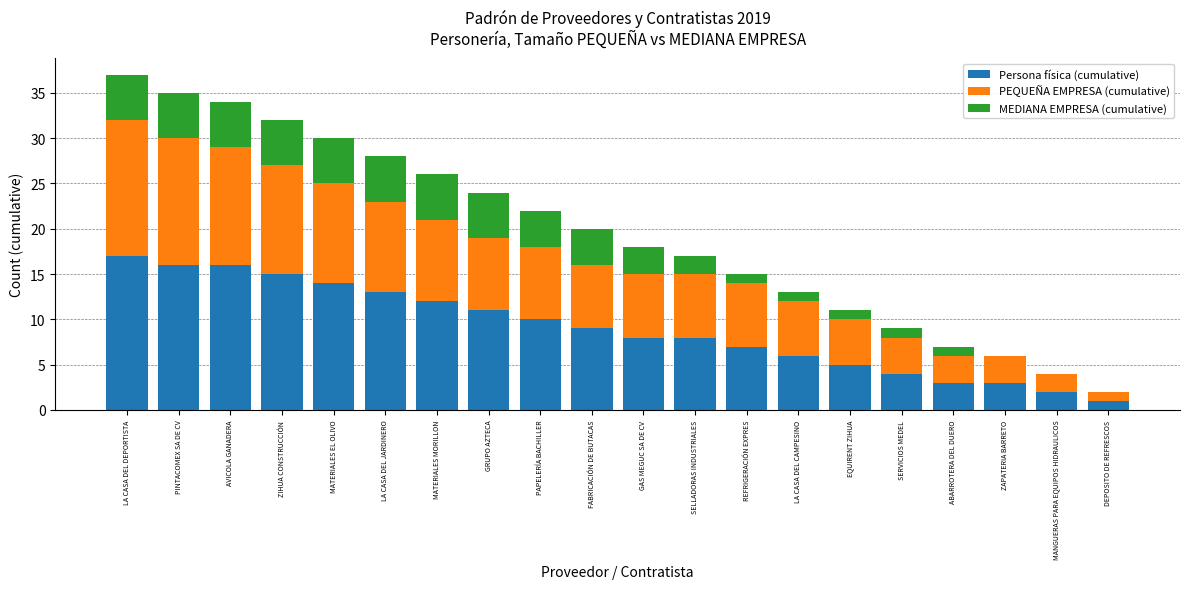

Are the bars horizontal?

No